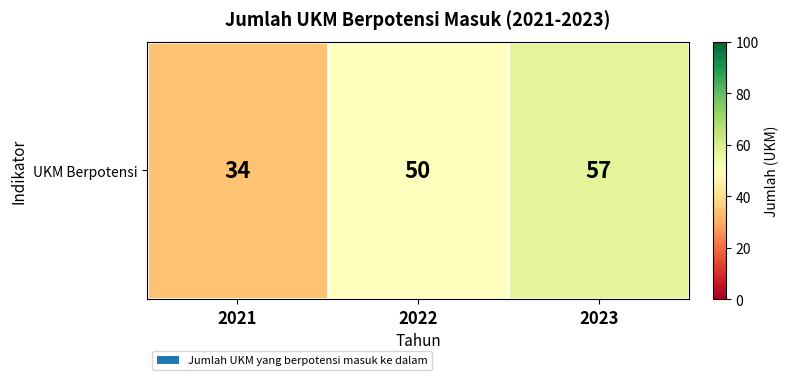

The value at 2021 is 47. True or false?

False